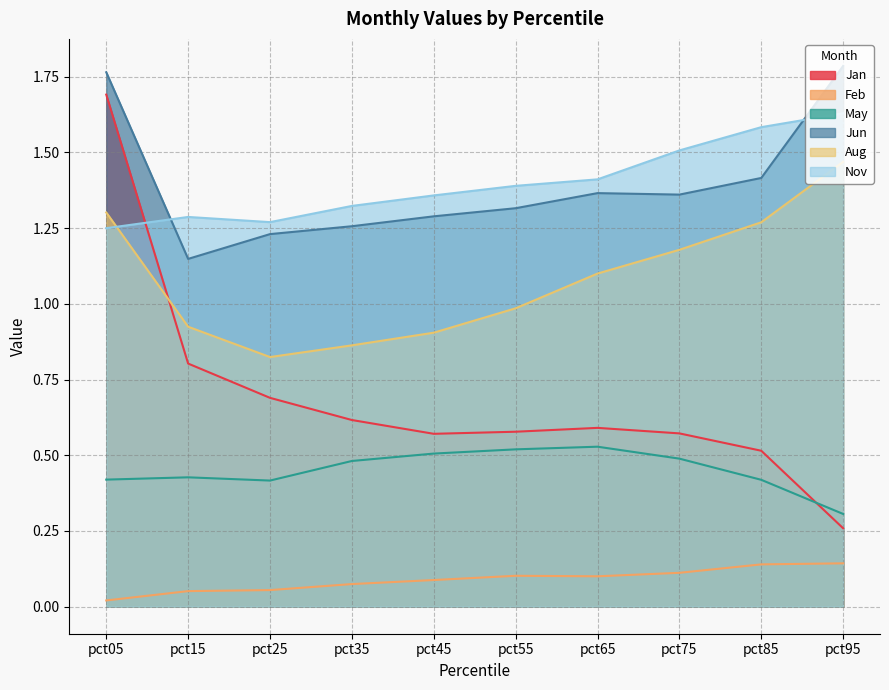

The value of May at pct75 is 0.5. True or false?

True